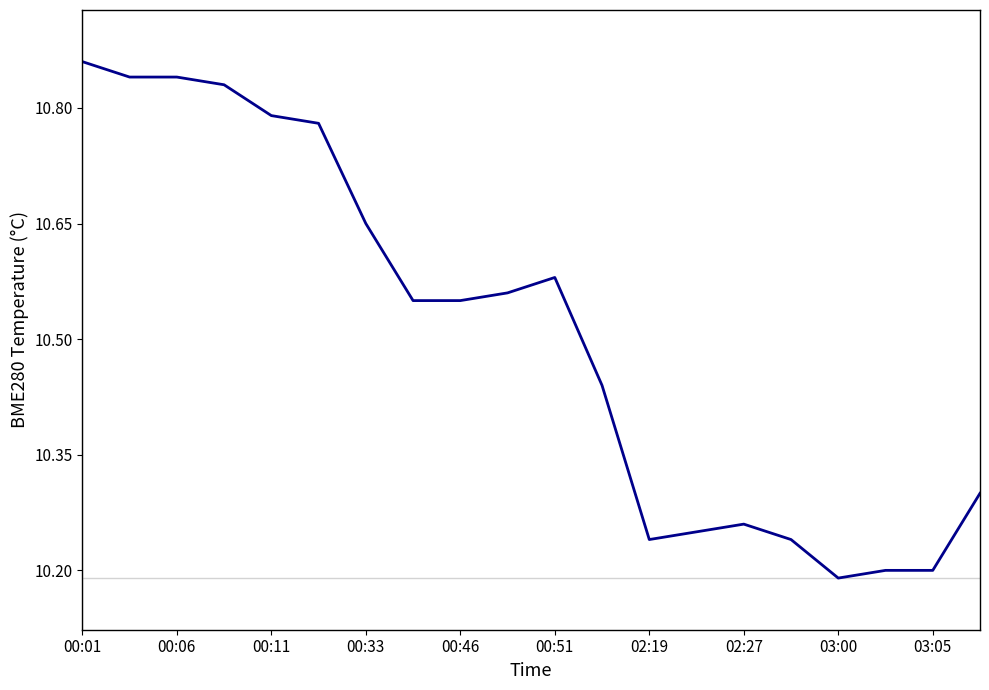

Is this an area chart (filled region under the line)?

No